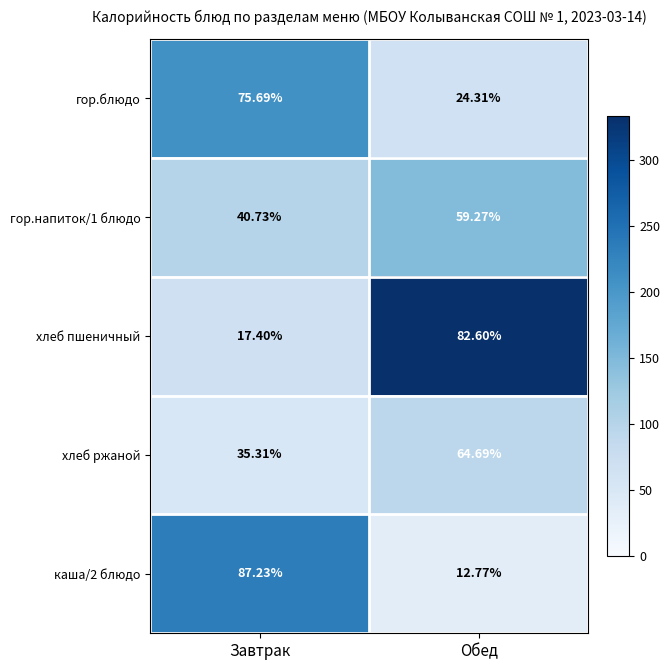

Is the value of хлеб пшеничный at Завтрак greater than the value of хлеб ржаной at Завтрак?

No